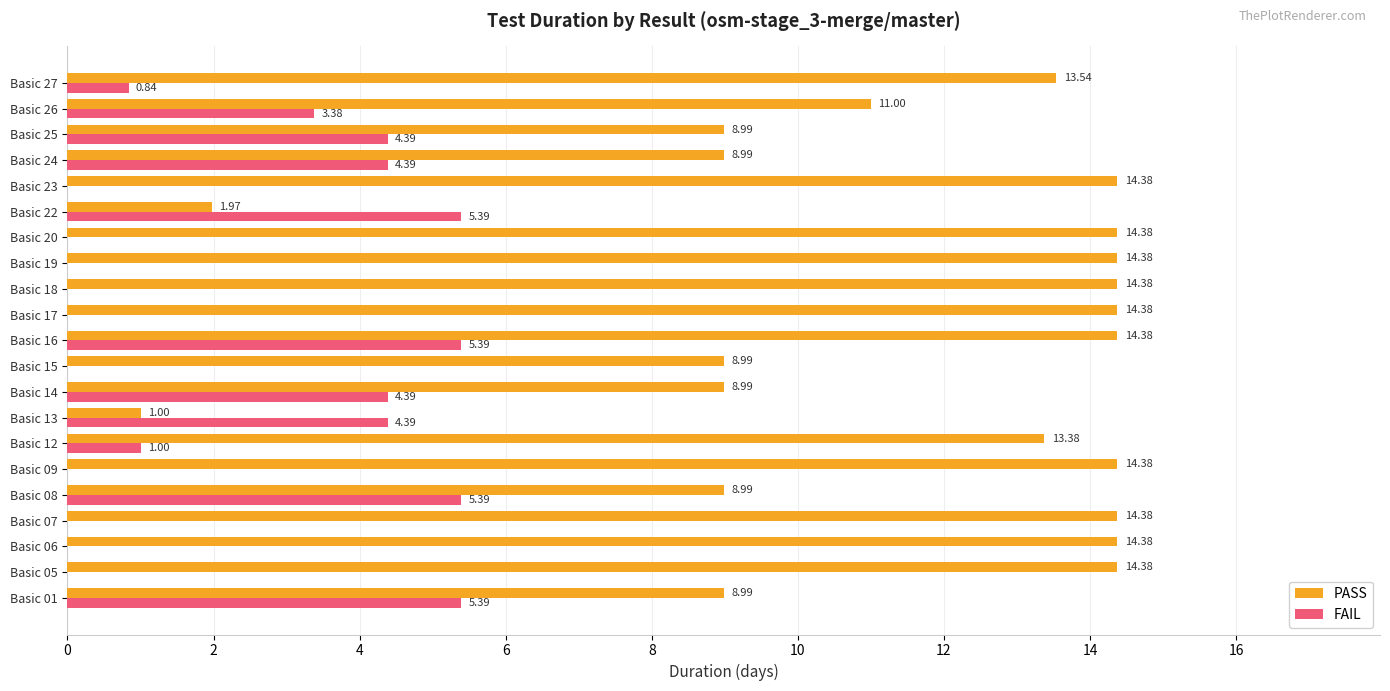

Is the value of FAIL at Basic 17 greater than the value of PASS at Basic 23?

No